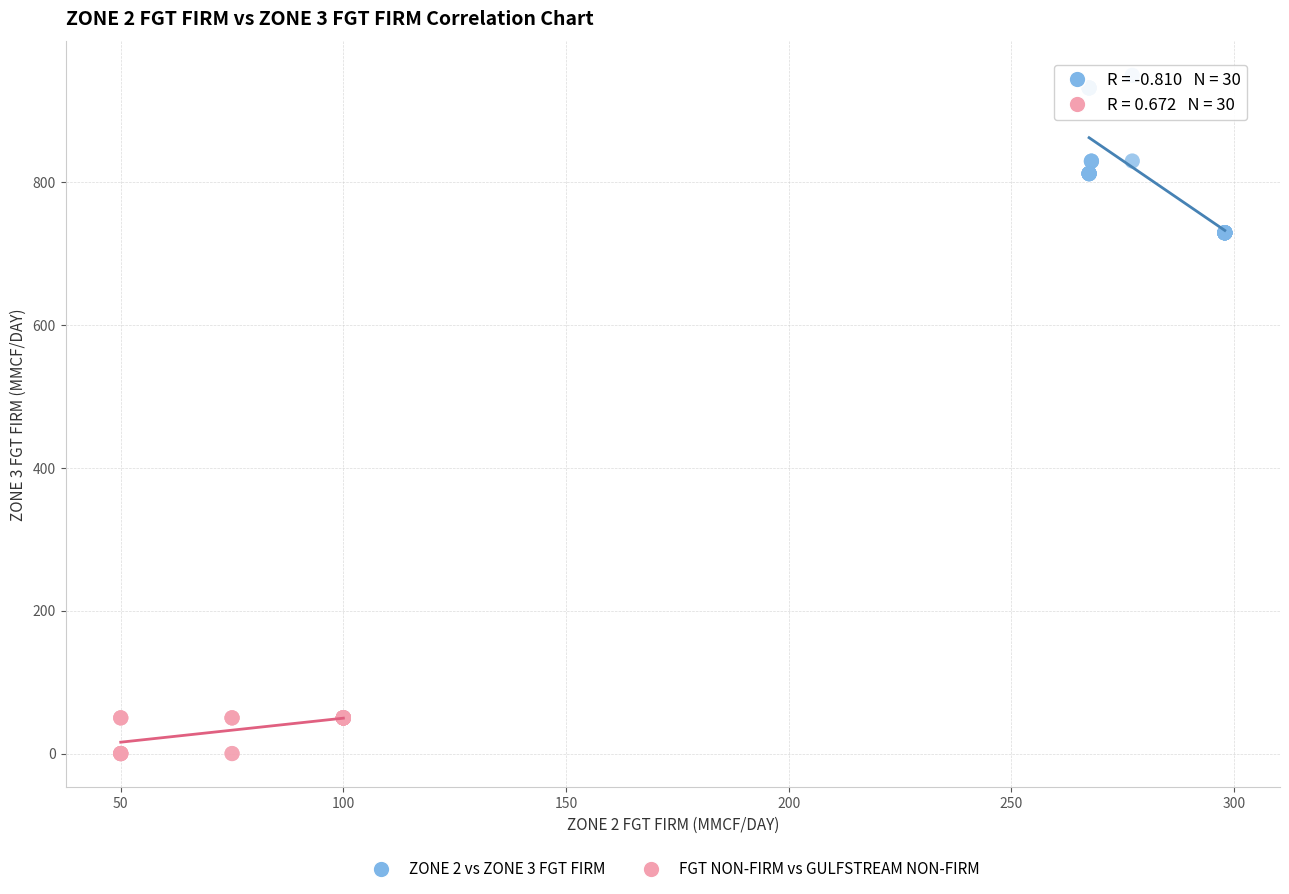

Which series contains the lowest Y value?

FGT NON-FIRM vs GULFSTREAM NON-FIRM